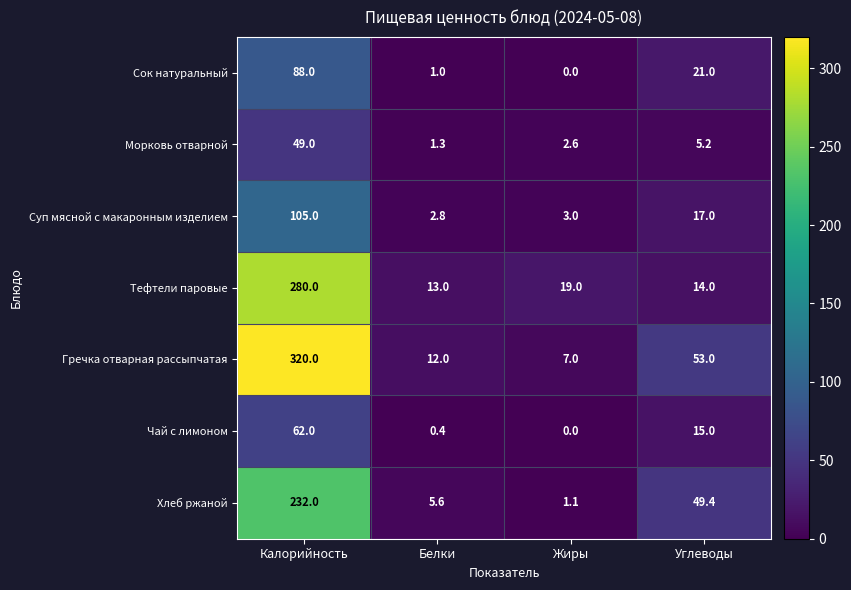

The value of Морковь отварной at Жиры is 2.6. True or false?

True